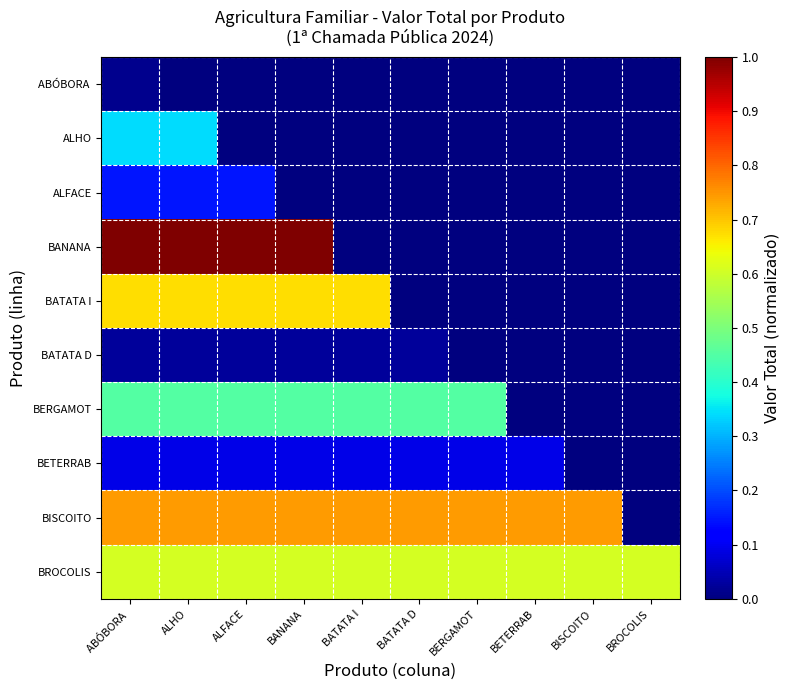

List the series in order of their peak value, highest first.

BANANA, BISCOITO, BATATA I, BROCOLIS, BERGAMOT, ALHO, ALFACE, BETERRAB, BATATA D, ABÓBORA